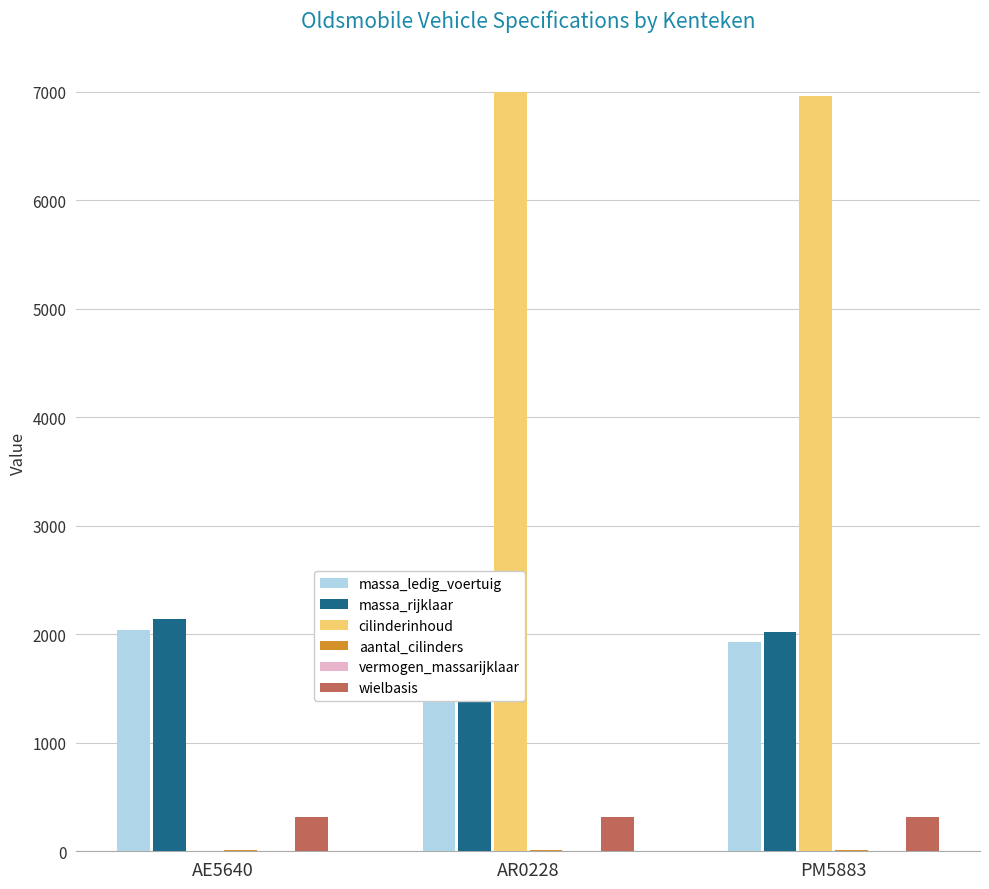

Which series has the largest range (max minus min)?

cilinderinhoud